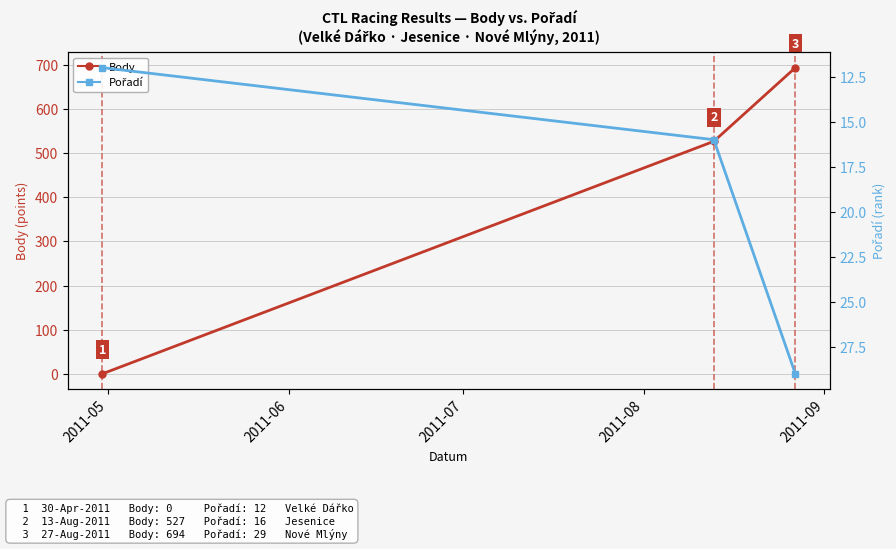

The value of Body at 2011-05 is -296. True or false?

False